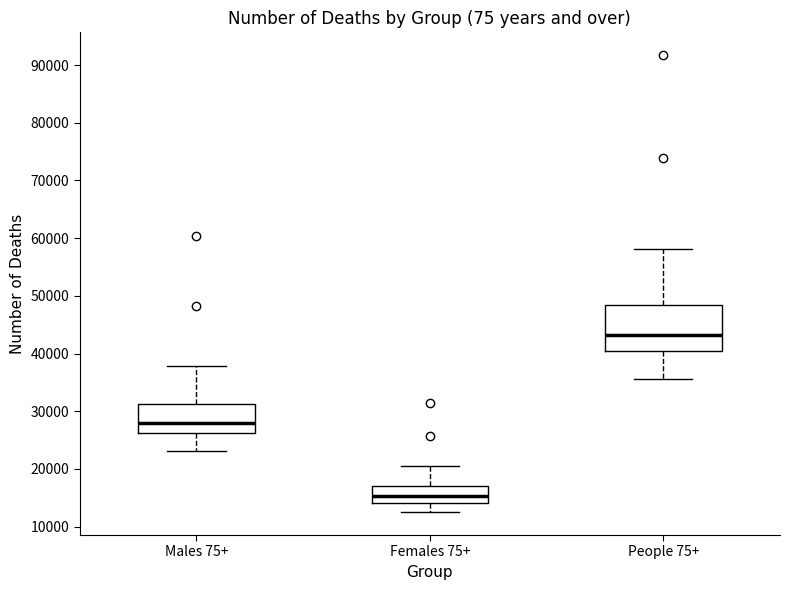

Reading left to right, transcribe this box plot: for each box, give where its median line is, the range the box spans, and where its two whiskers end, as read against the y-axis. The values are not printed on the chart, so give them approximately, as read against the axis.

Males 75+: median 28000, box 26000 to 31000, whiskers 23000 to 38000
Females 75+: median 15000, box 14000 to 17000, whiskers 12000 to 20000
People 75+: median 43000, box 40000 to 48000, whiskers 36000 to 58000